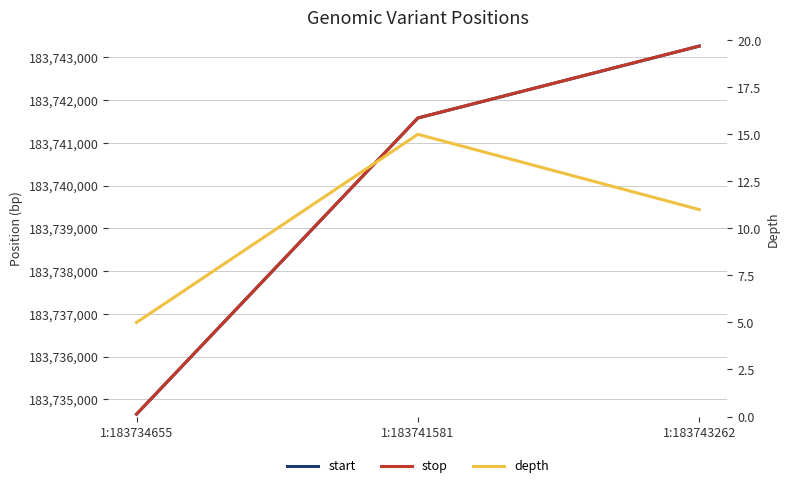

What is the spread (max minus min) of values at 1:183741581?

183741567